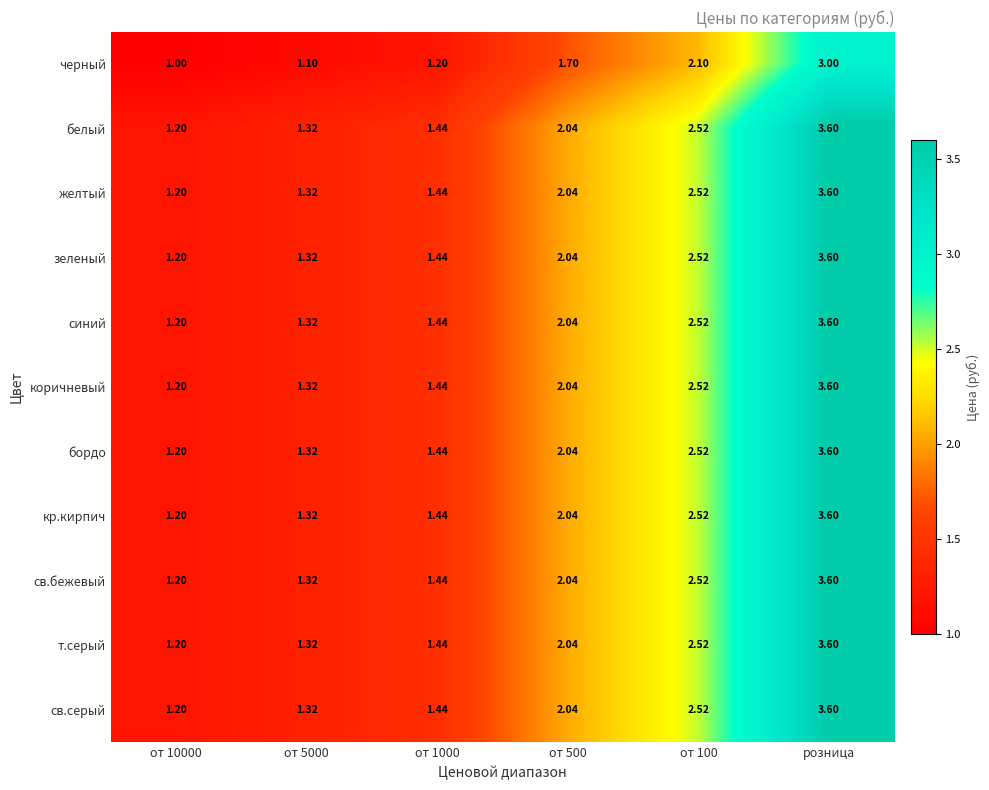

How many data points in синий are less than 2?

3